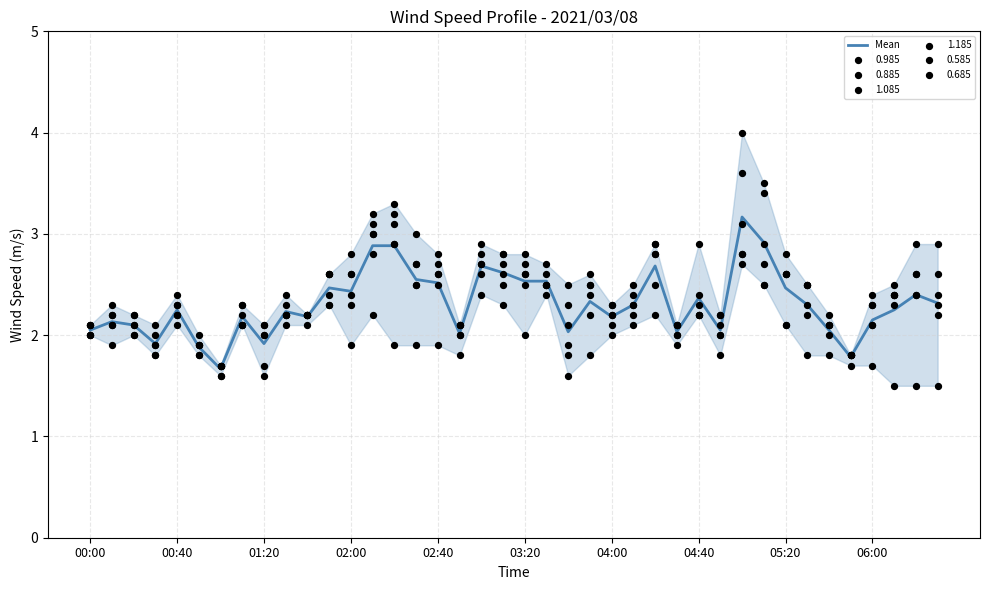

What is the change in value from 27 to 37?

+0.2